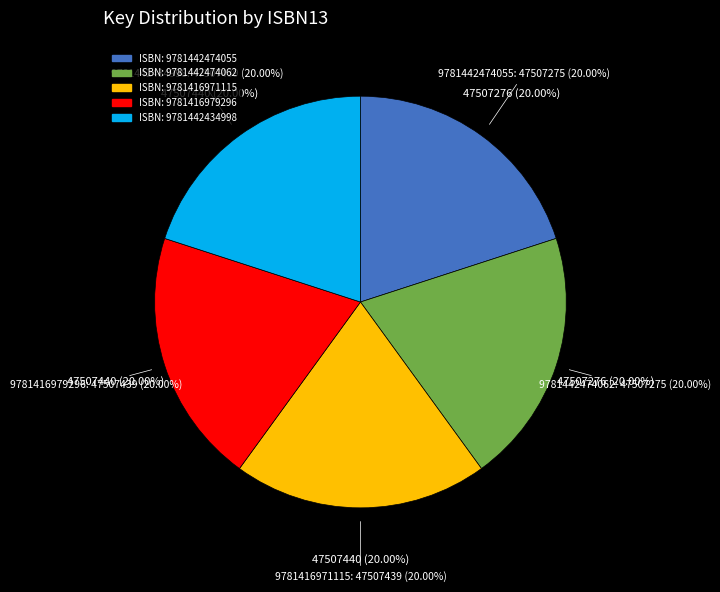

Rank the categories by value from lowest to highest.

9781442474055, 9781442474062, 9781416971115, 9781416979296, 9781442434998